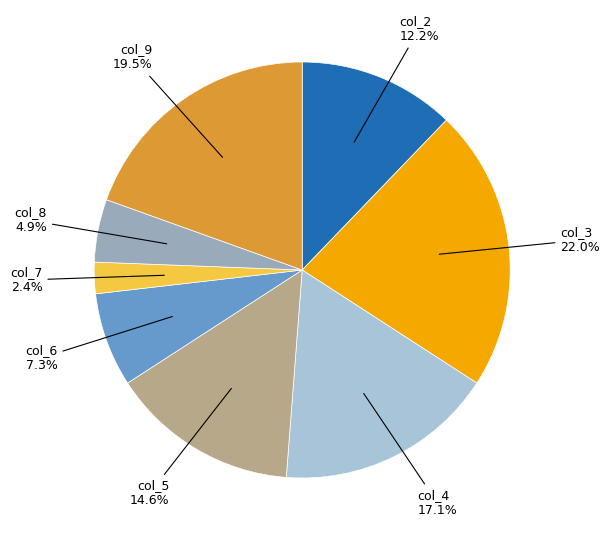

Count the number of slices in the pie.

8